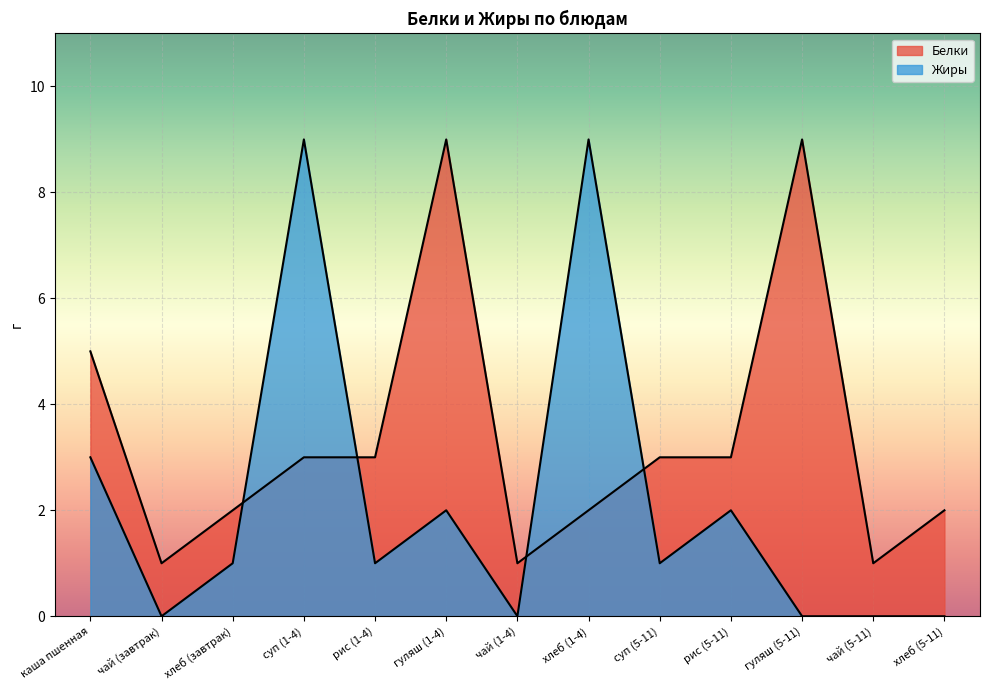

What is the maximum value shown in the chart?

9